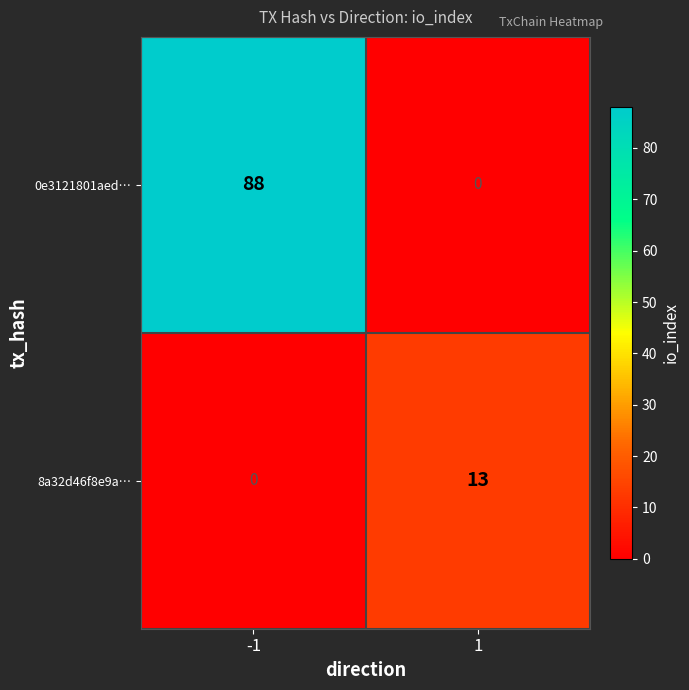

Which series has the largest total across all categories?

0e3121801aed…